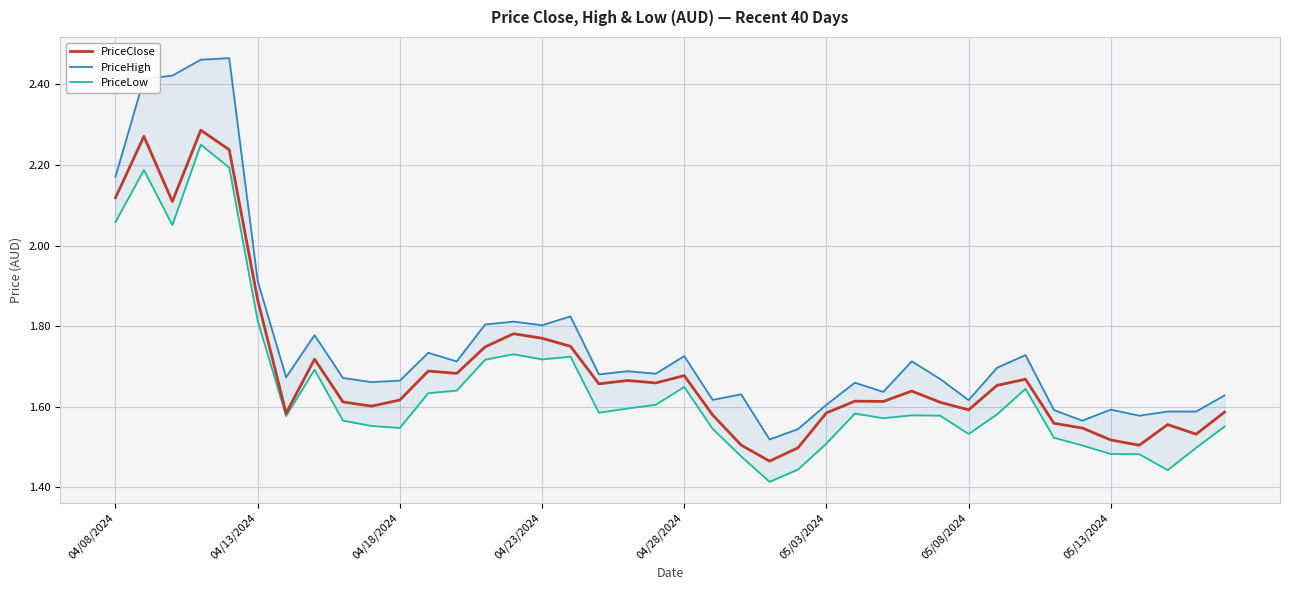

What is the spread (max minus min) of values at 33?

0.1